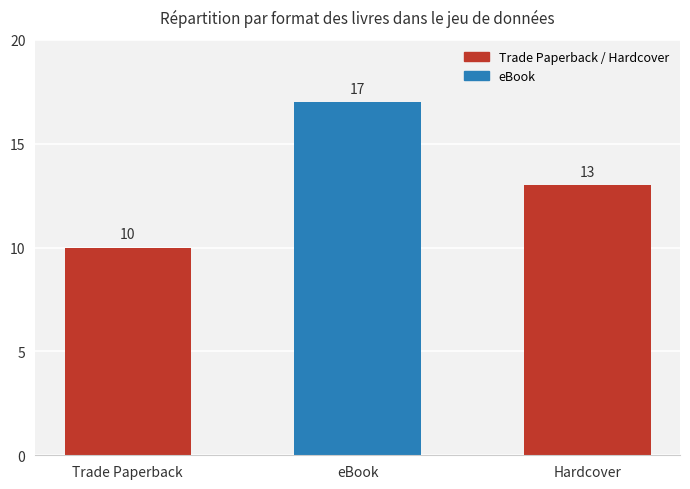

How many bars are there in total?

3